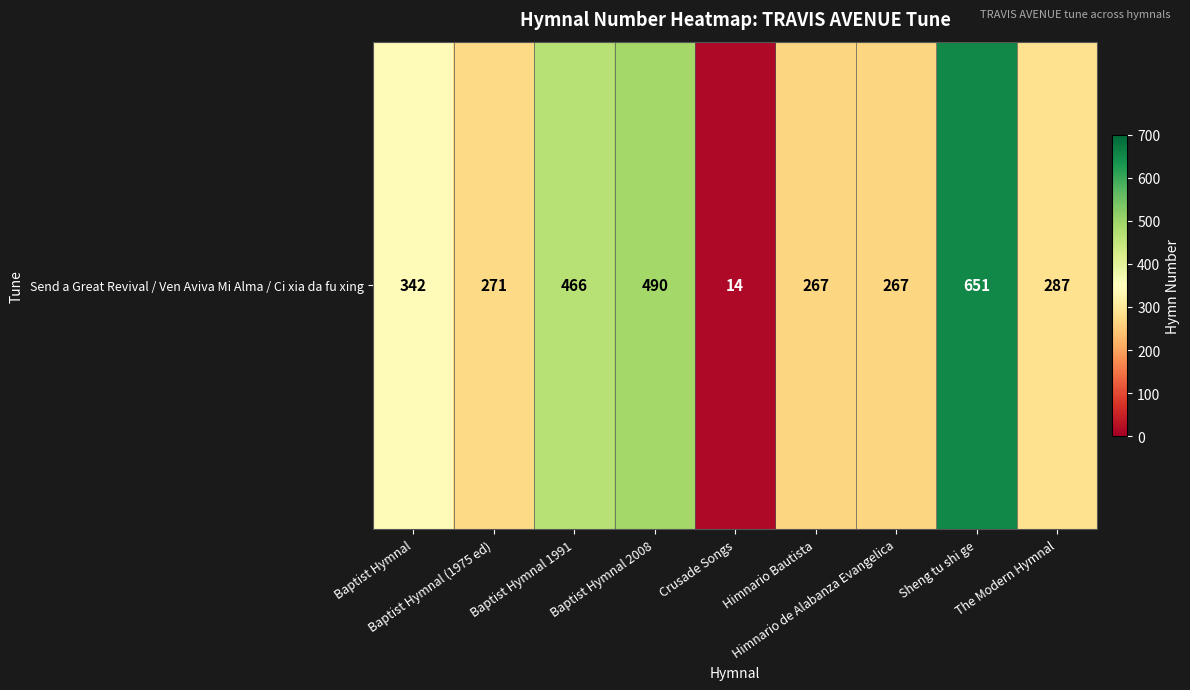

What is the sum of the values at Baptist Hymnal and Baptist Hymnal 2008?

832